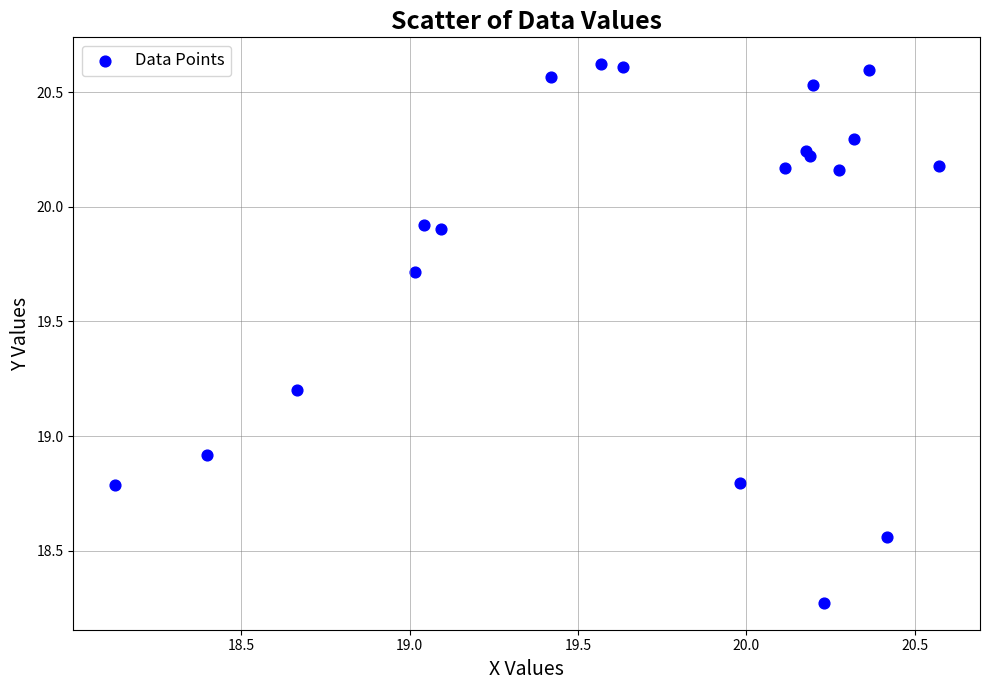

What Y value in the scatter plot is closest to 19?

18.9